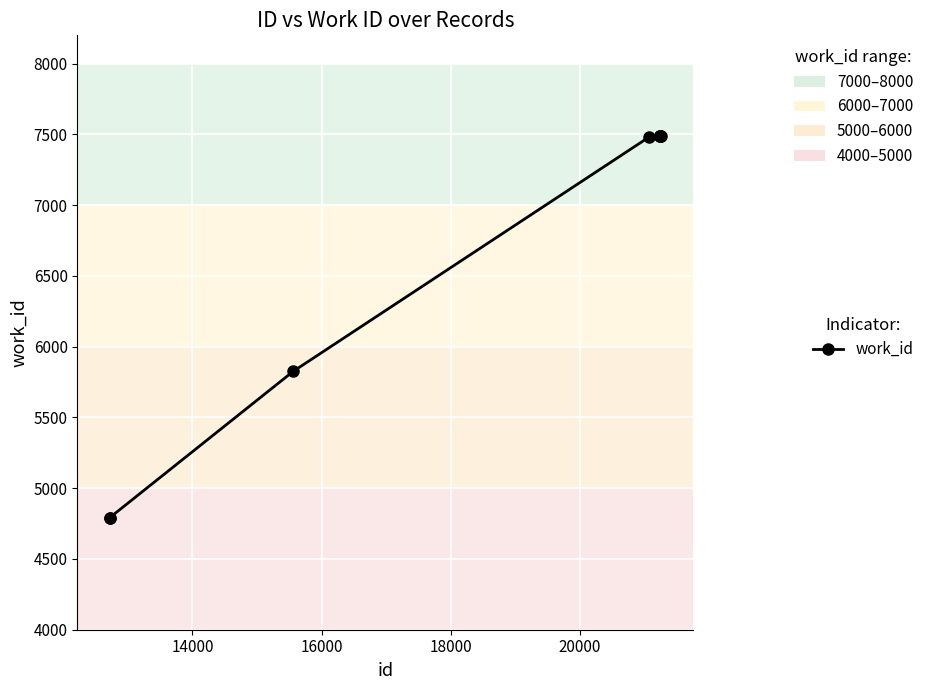

What is the difference between the second highest and minimum values?

2698